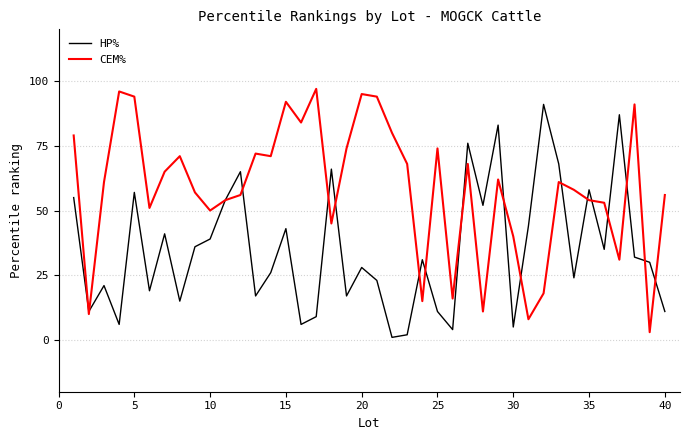

List the series in order of their overall mean, highest first.

CEM%, HP%